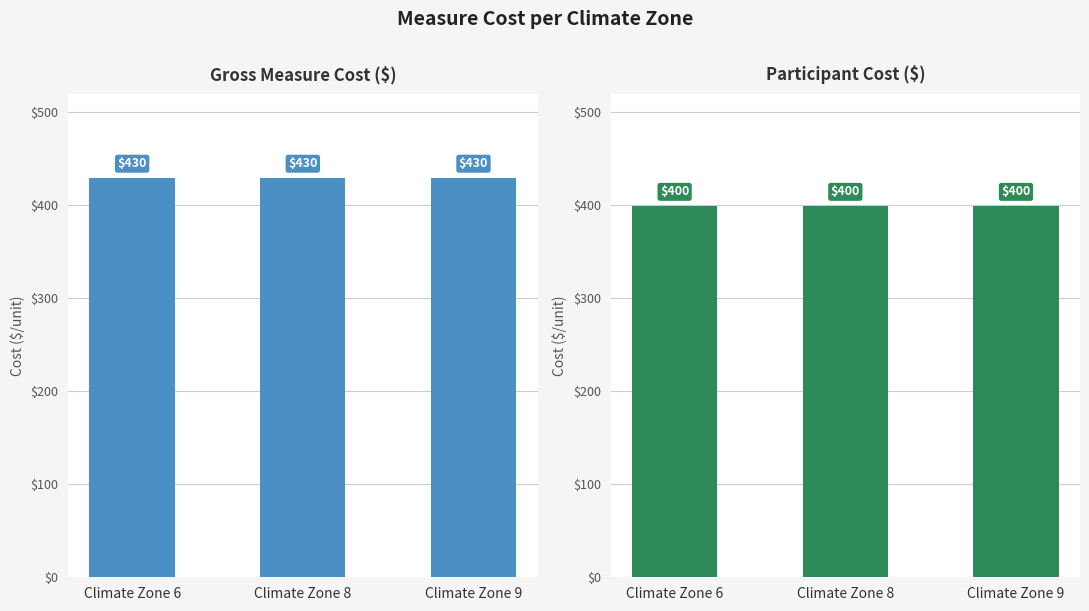

Reading left to right, transcribe all the data shown in this chart.

Gross Measure Cost: Climate Zone 6=429.9	Climate Zone 8=429.9	Climate Zone 9=429.9
Participant Cost: Climate Zone 6=399.6	Climate Zone 8=399.6	Climate Zone 9=399.6